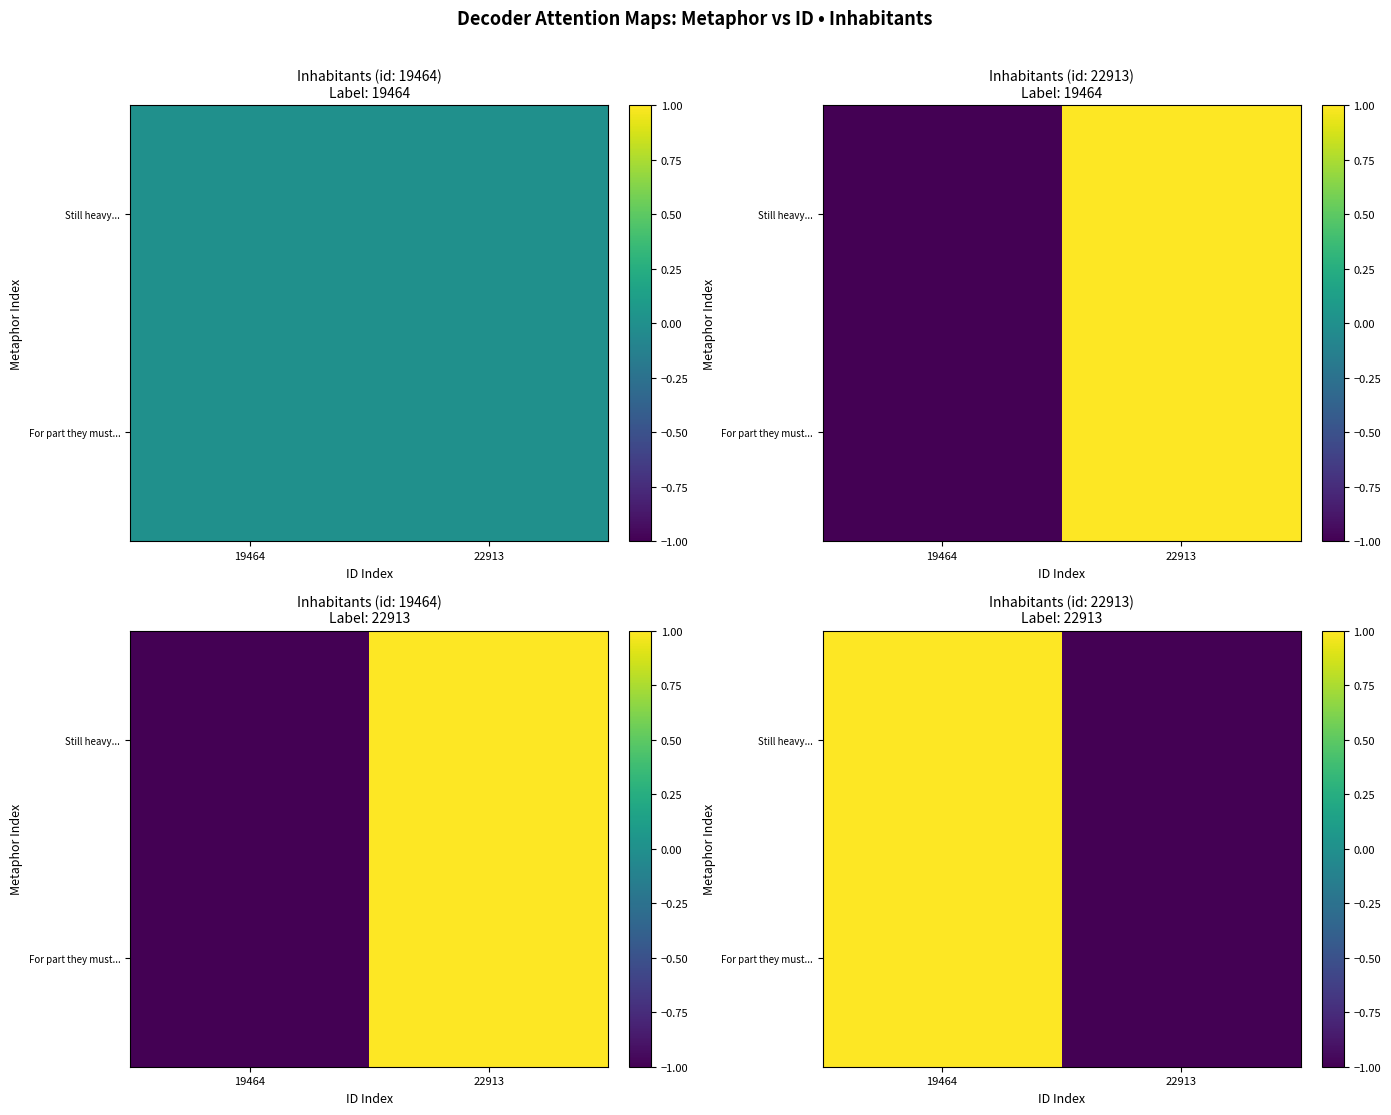

How many negative values does the For part they must... series have?

1